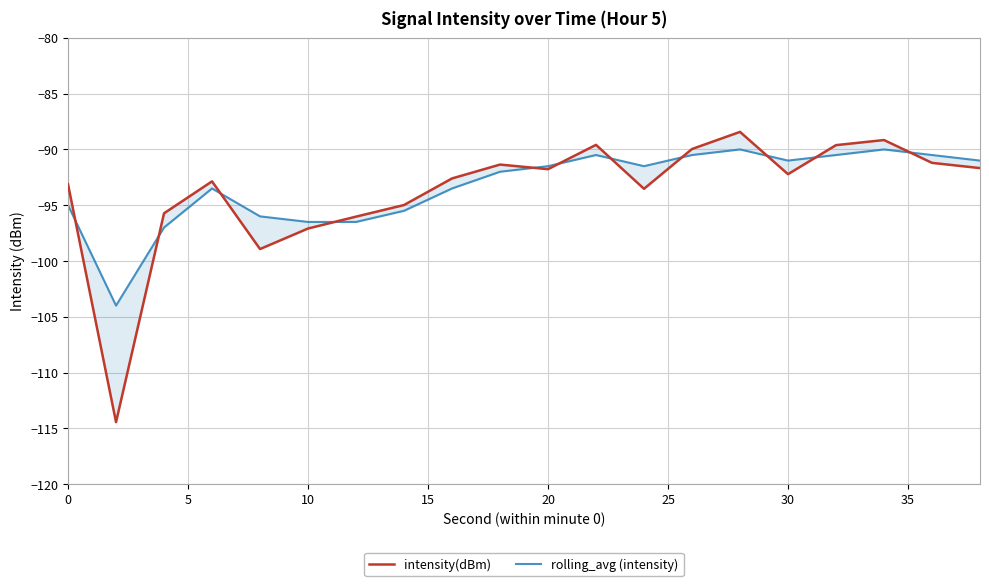

Which series has the largest total across all categories?

rolling_avg (intensity)